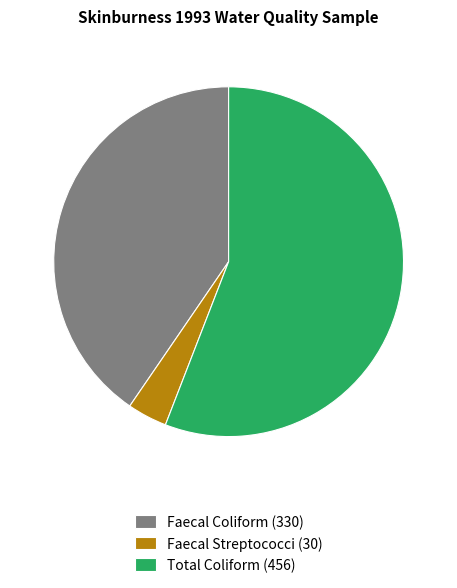

How many slices are in this pie chart?

3